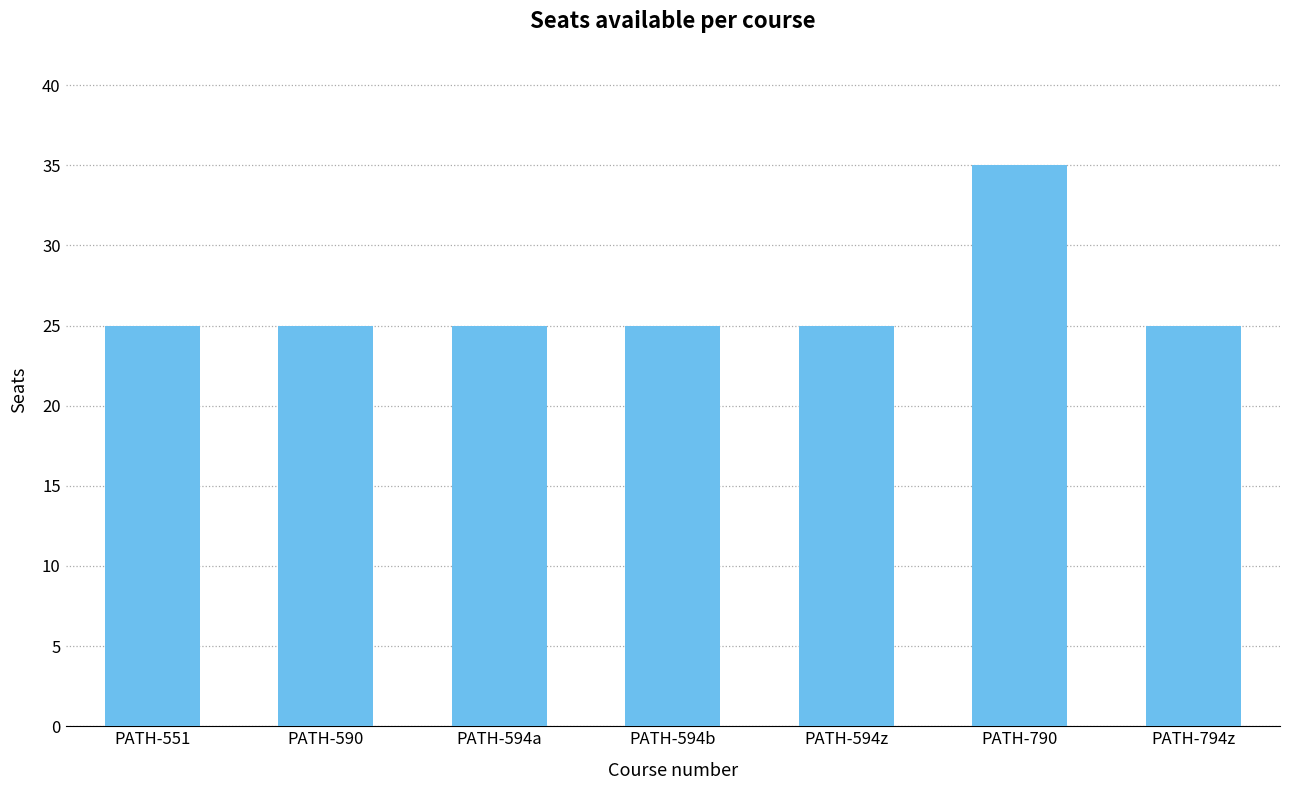

True or false: the data shows 35 at PATH-790.

True